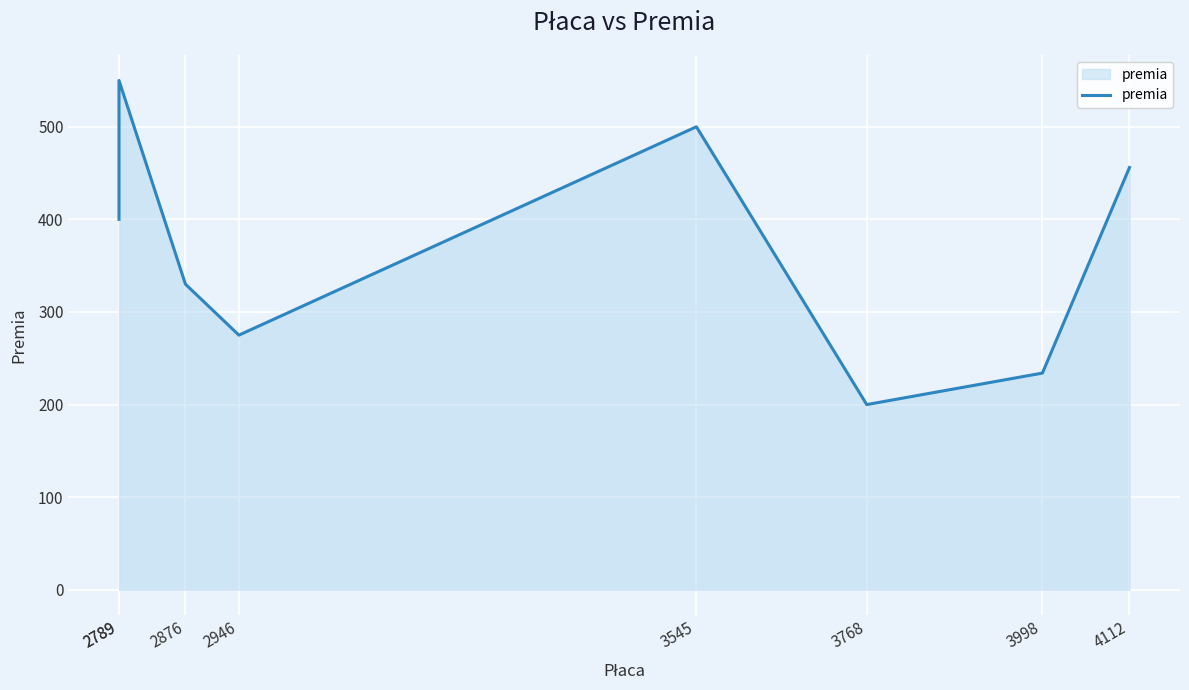

What is the approximate value at 3545, to the nearest 5?

500